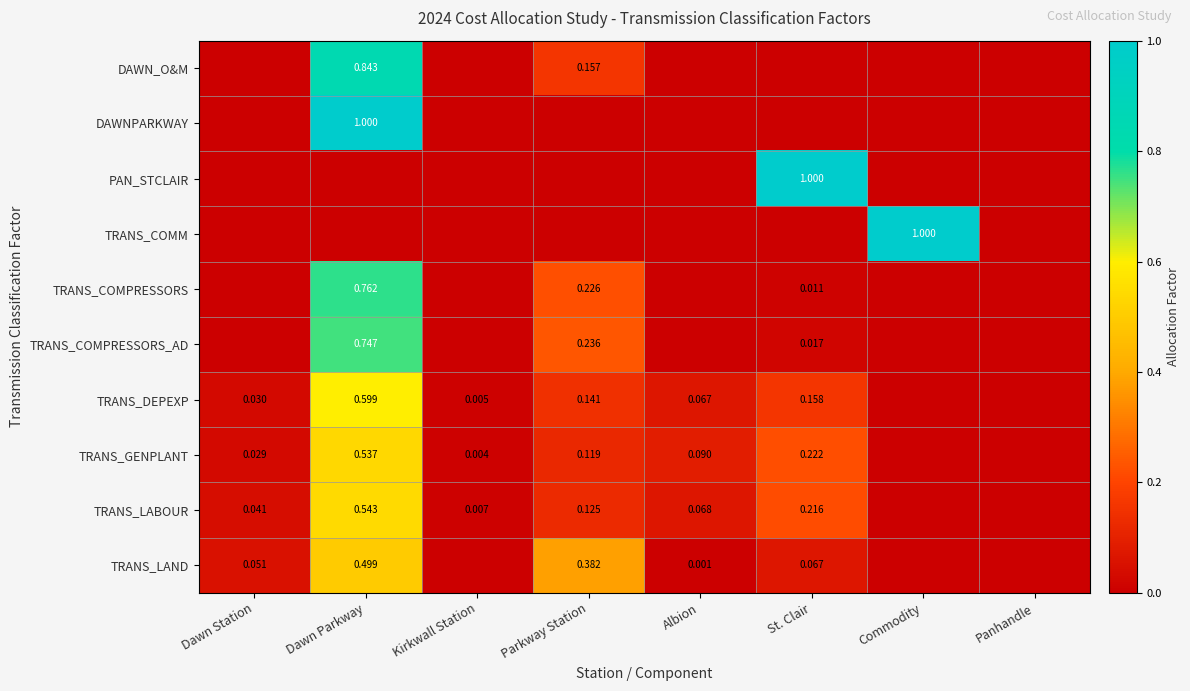

Is the value of TRANS_LAND at Parkway Station greater than the value of TRANS_LABOUR at St. Clair?

Yes